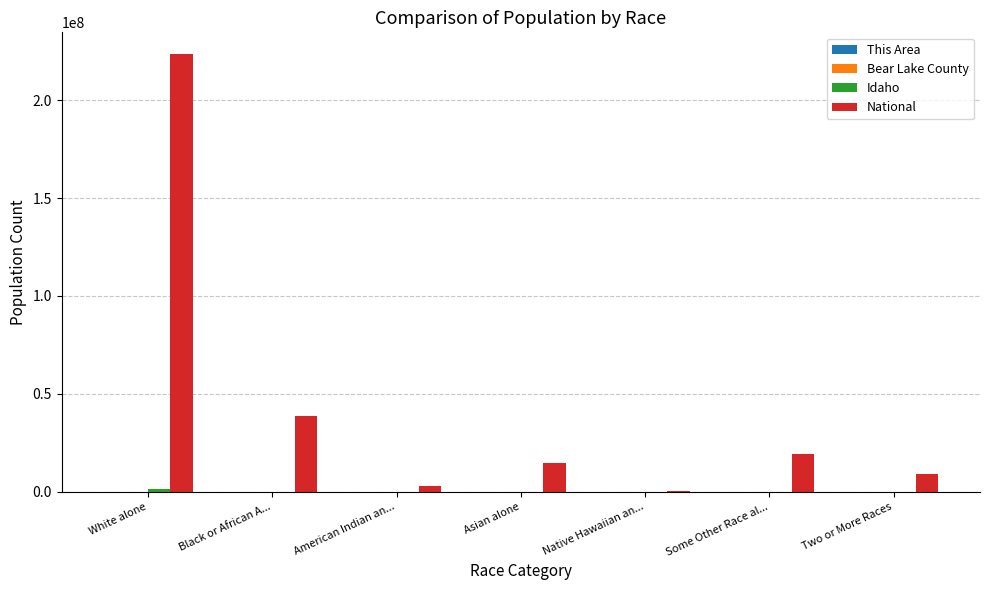

What is the total value across all series at Black or African A...?

38939136